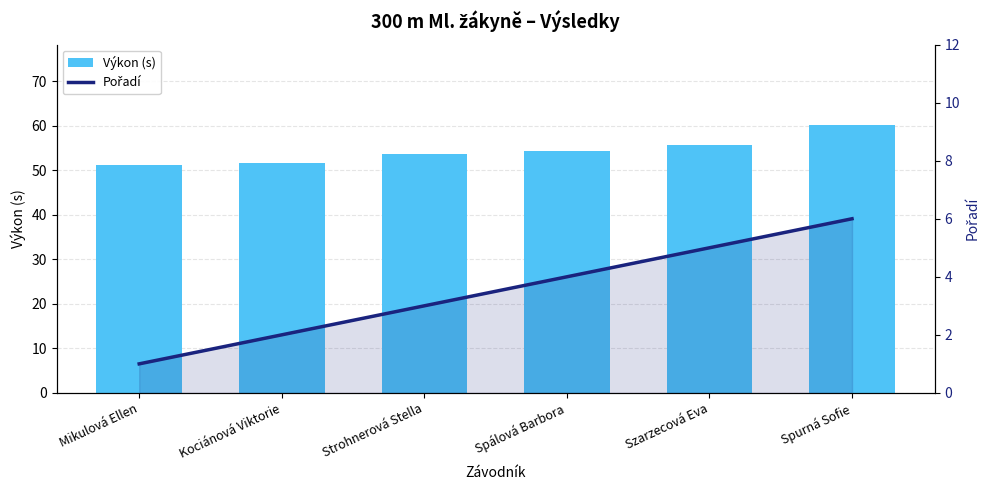

How many data points in Pořadí (smooth) are less than 4?

3